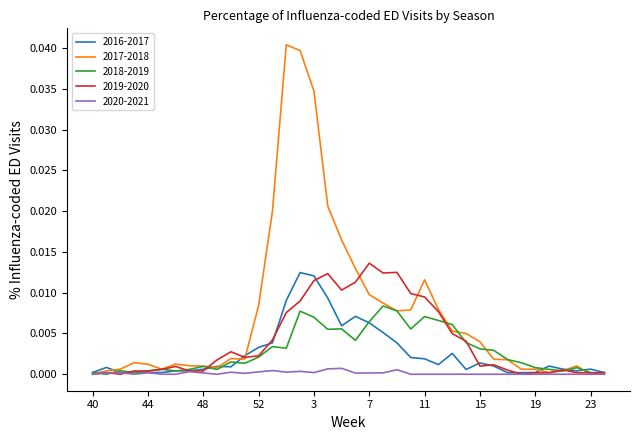

Which series has the largest total across all categories?

2017-2018